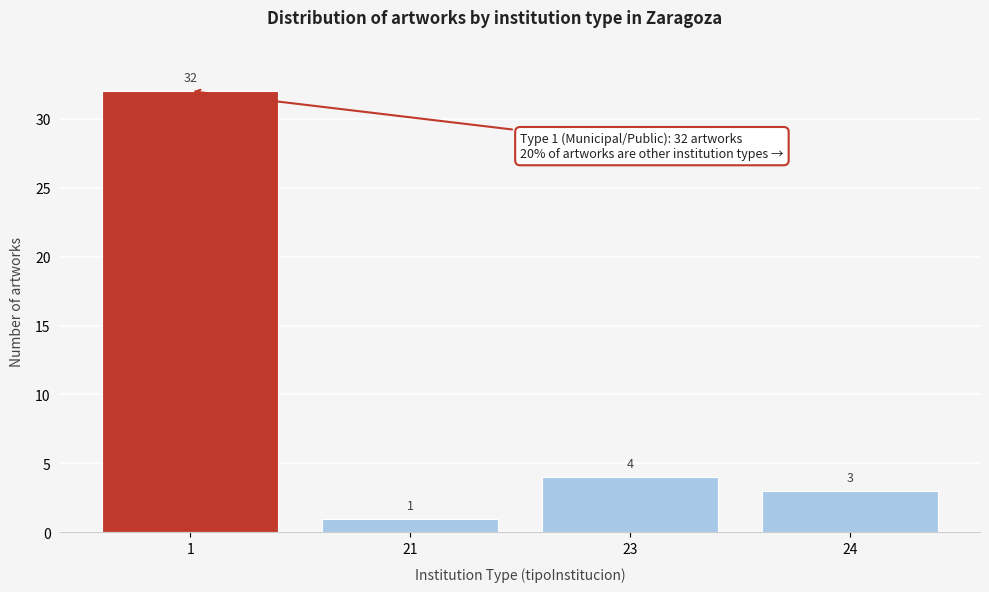

Reading left to right, list all the values displayed in this chart.

32	1	4	3